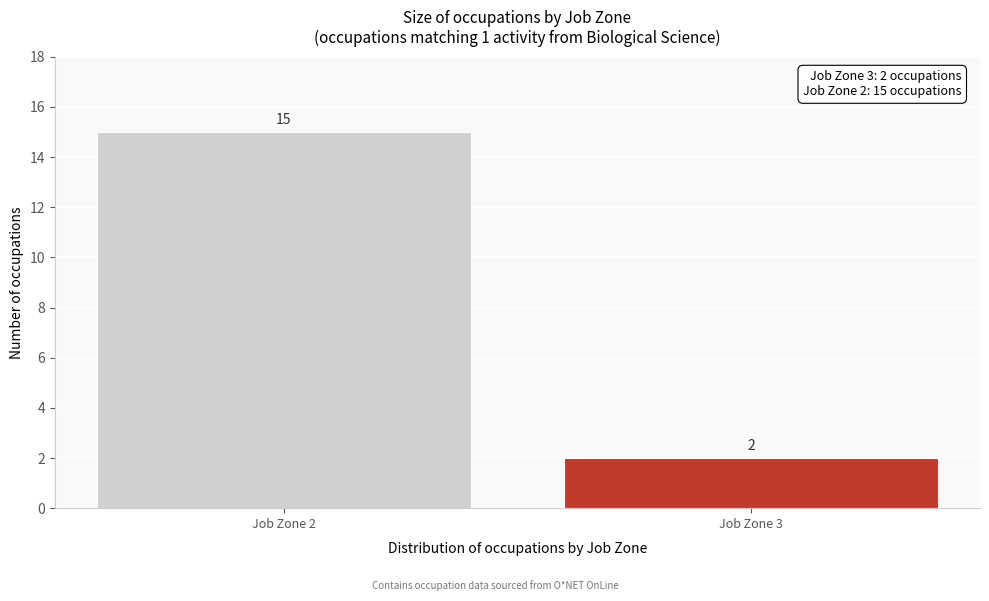

Reading right to left, list all the values displayed in this chart.

Job Zone 3=2	Job Zone 2=15